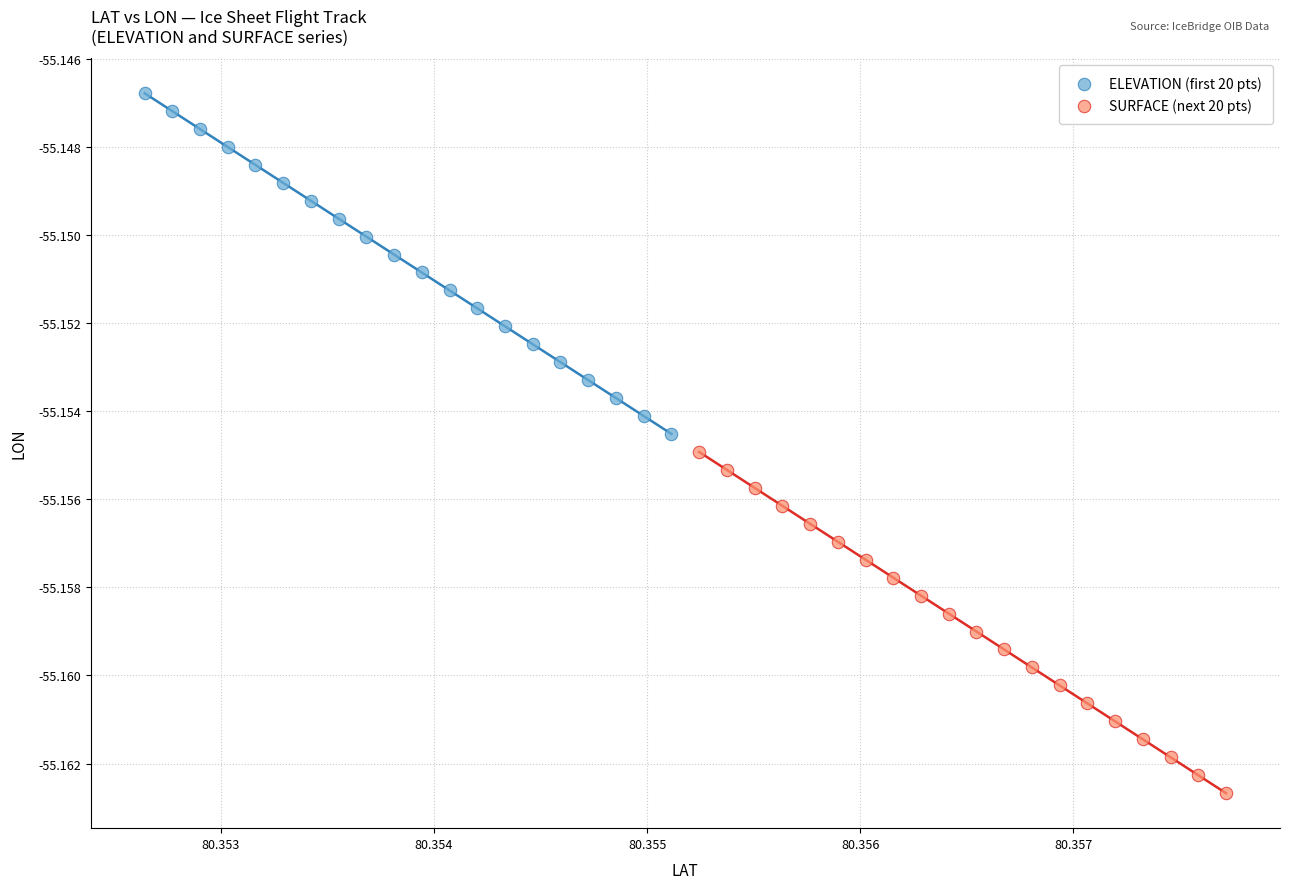

Which series contains the highest Y value?

ELEVATION (first 20 pts)